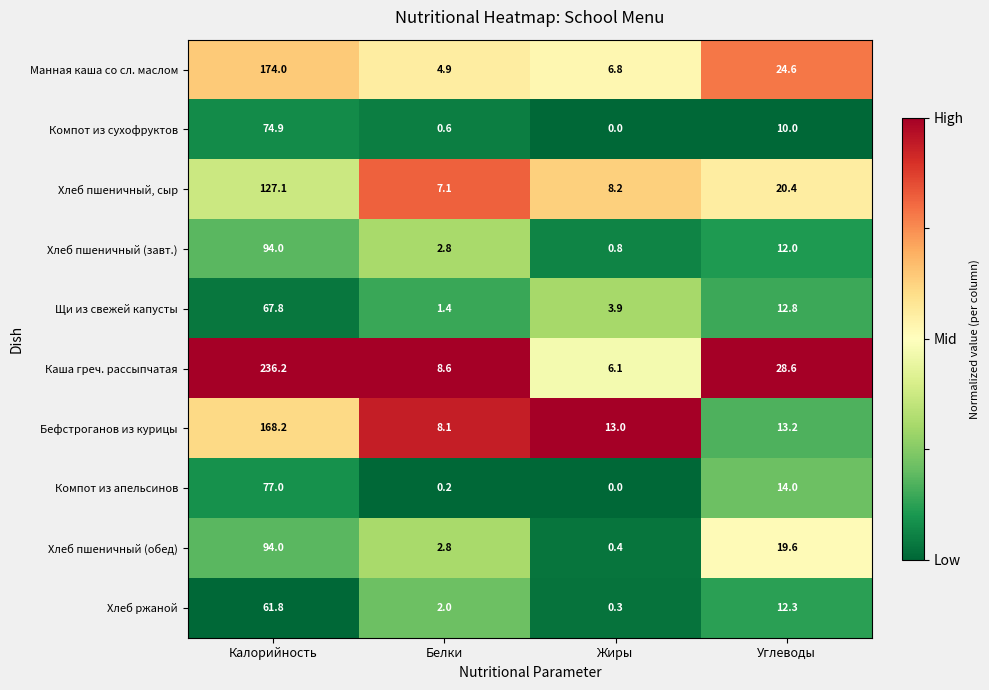

What is the average value of the Хлеб пшеничный, сыр series?

40.7